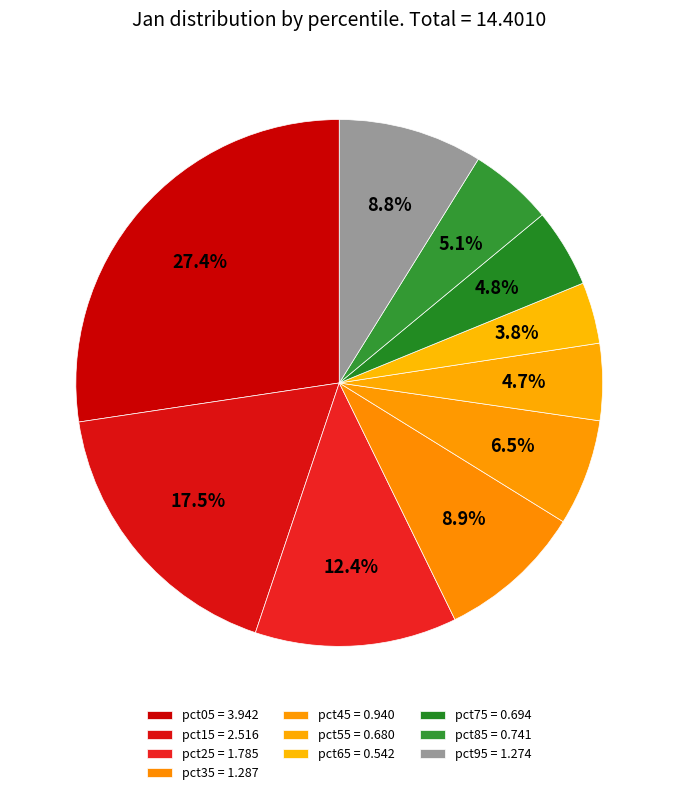

Count the number of slices in the pie.

10